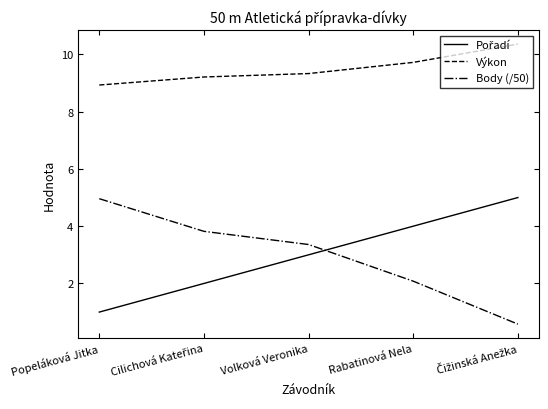

Is it true that Výkon equals 5.1 at Volková Veronika?

False